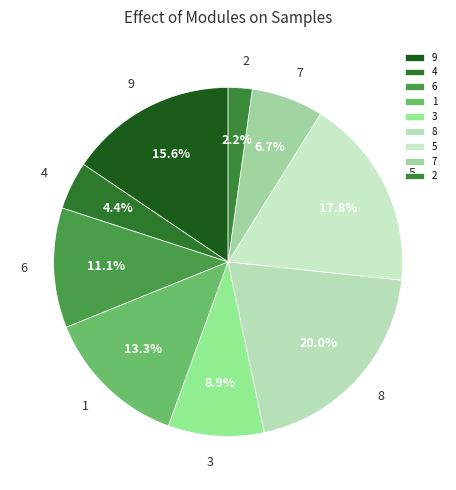

What percentage is the 3 slice, to the nearest percent?

9%